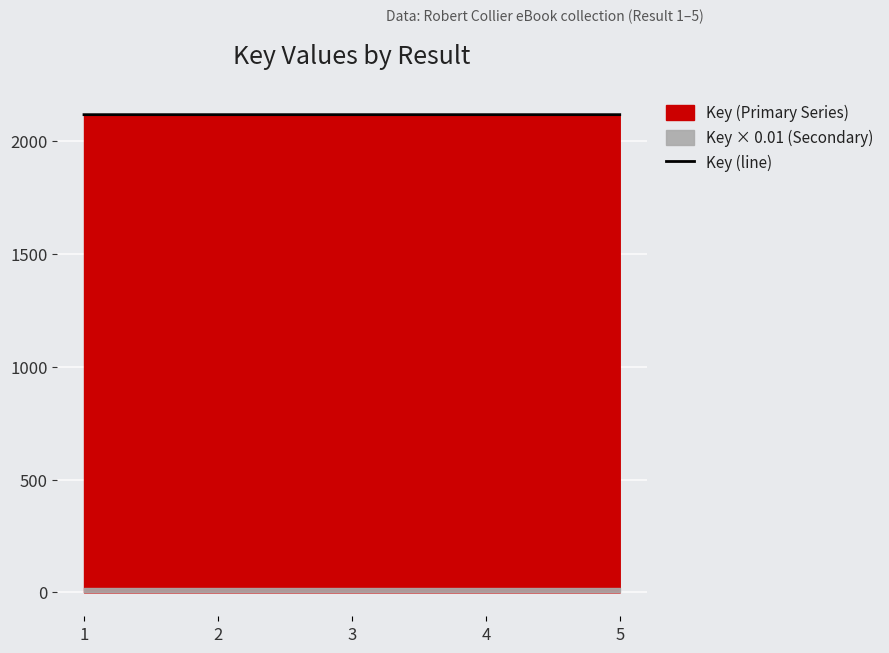

The chart shows a value of 2937.9 at 1. True or false?

False